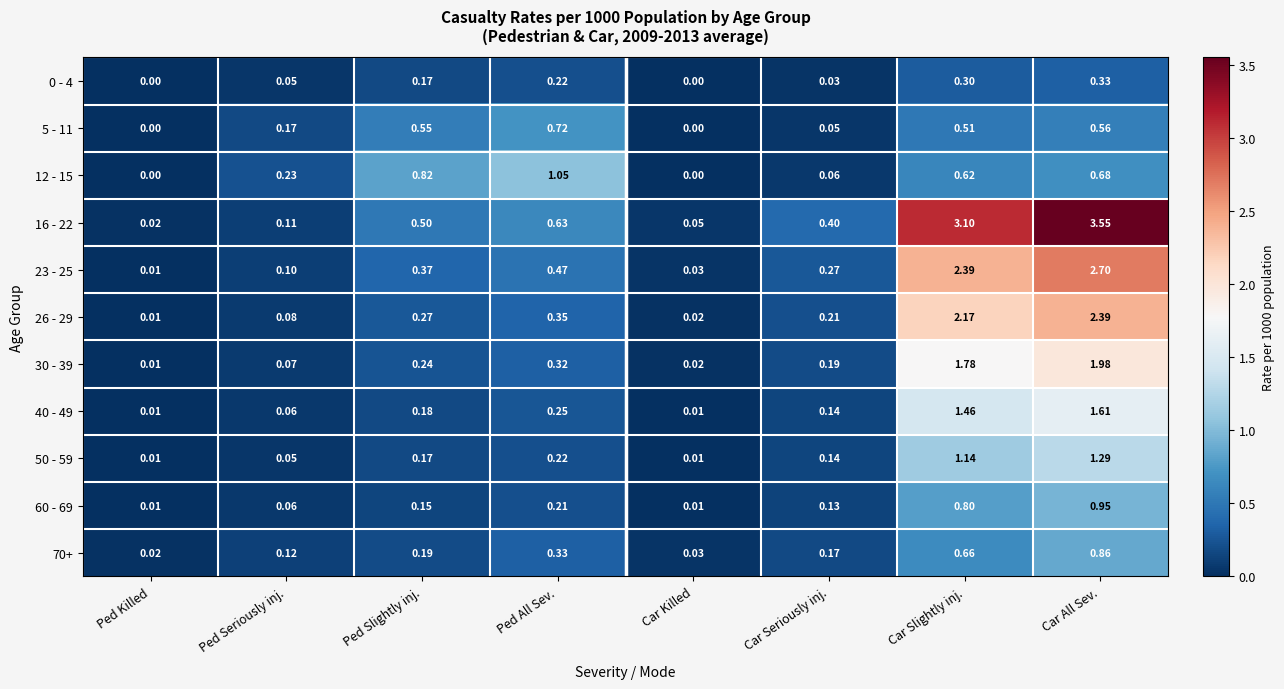

Which label corresponds to the largest value in the chart?

Car All Sev.